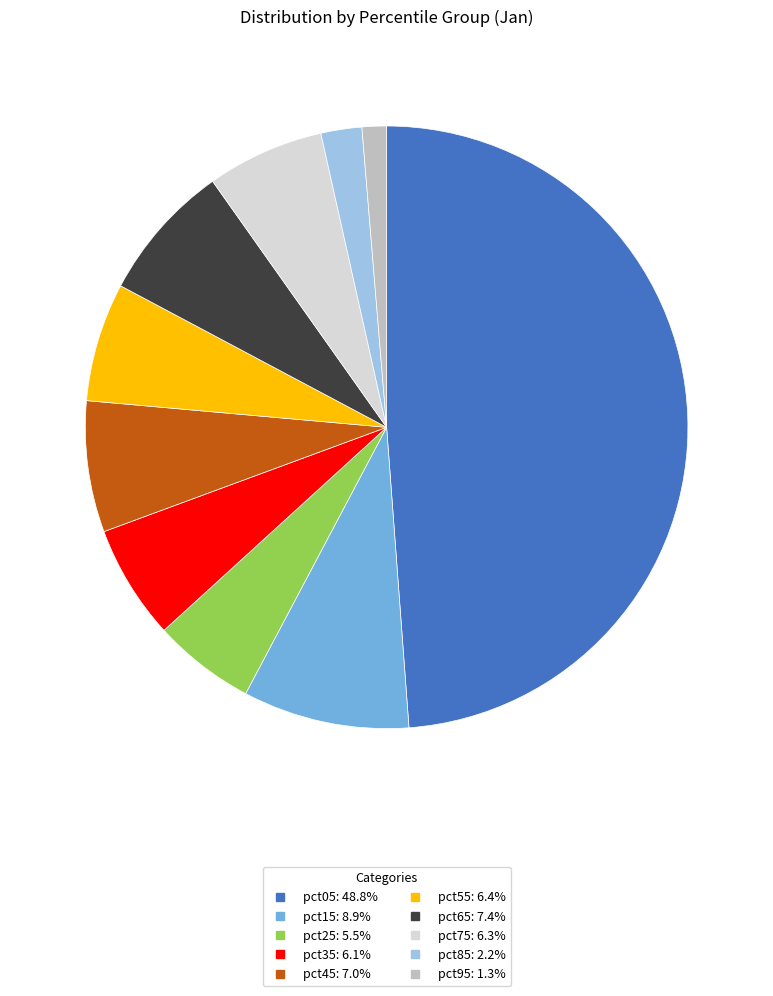

Combined, do pct15 and pct95 account for over 50%?

No